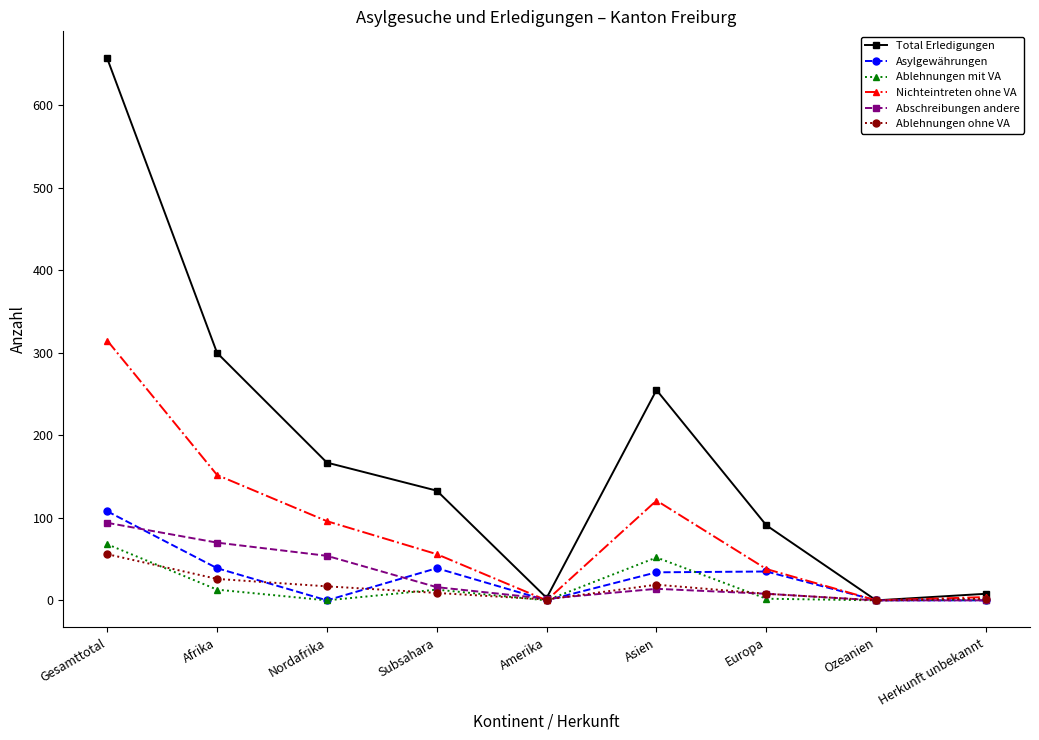

Which series has the largest total across all categories?

Total Erledigungen